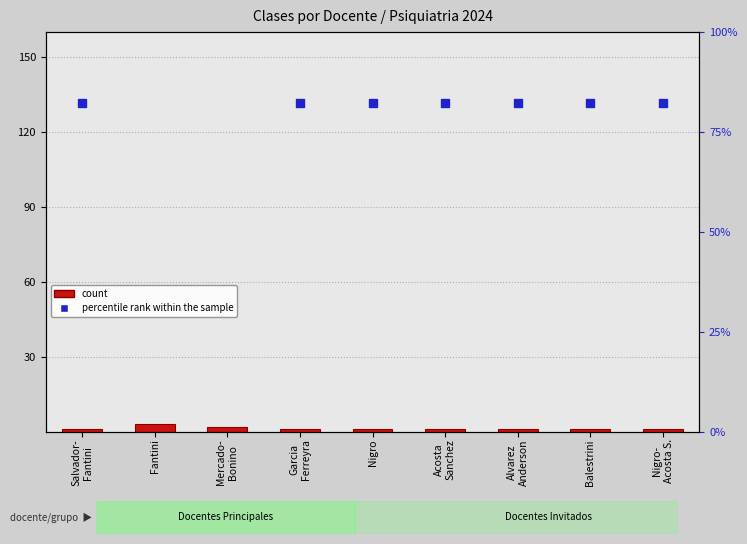

Which series has the largest Y range (max minus min)?

percentile rank within the sample